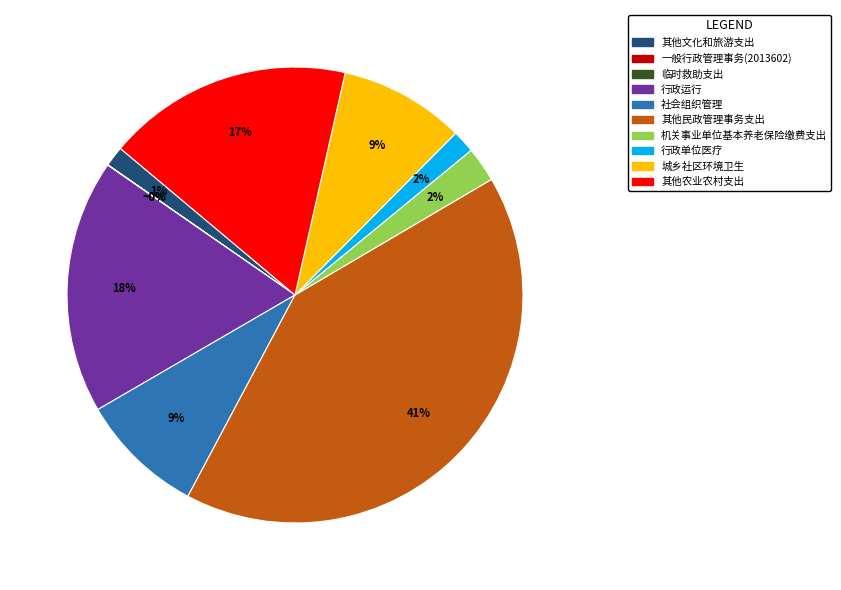

To the nearest percent, what is the combined percentage of 行政单位医疗 and 行政运行?

20%